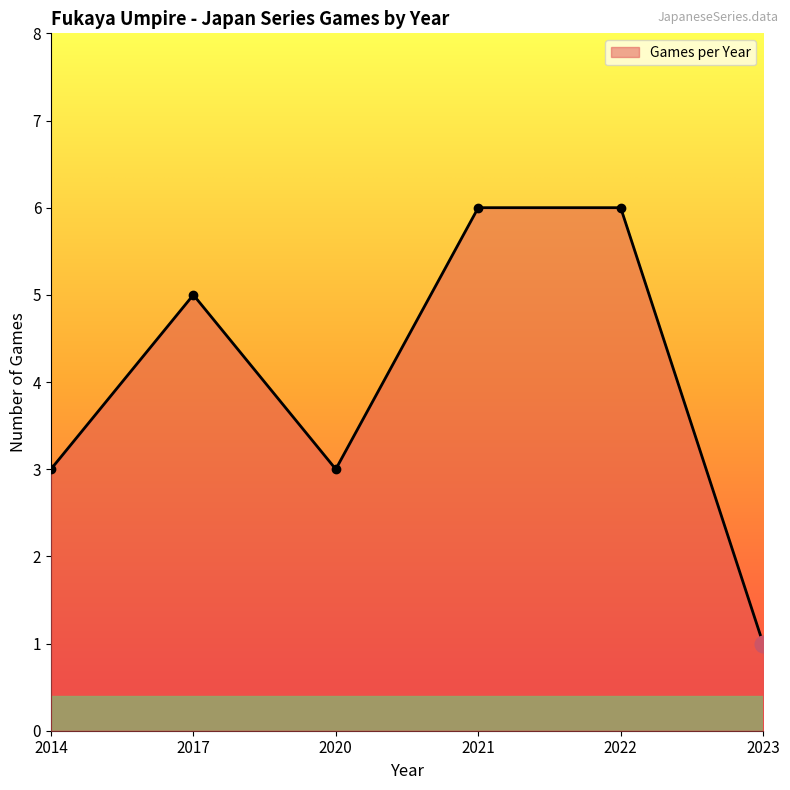

How many interior local valleys (lower than both neighbors) does the data have?

1